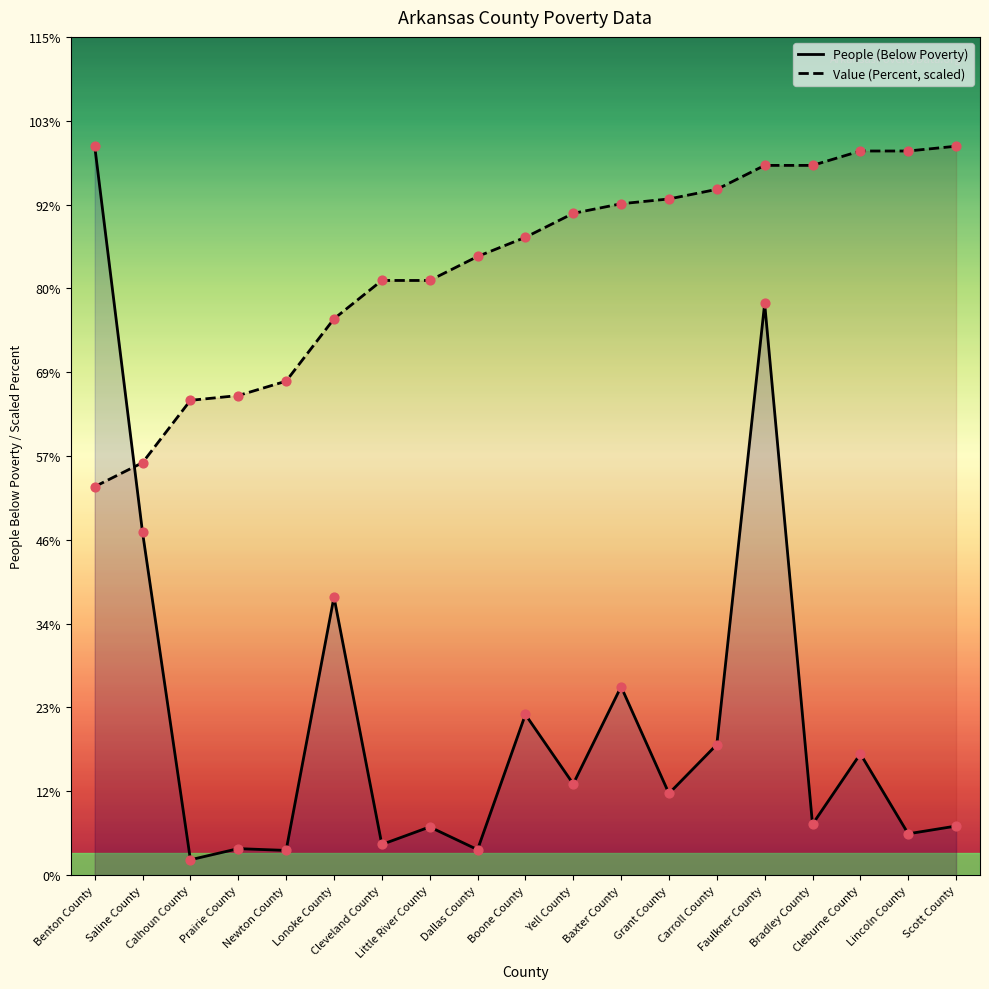

At which category is the sum across all series the highest?

Faulkner County